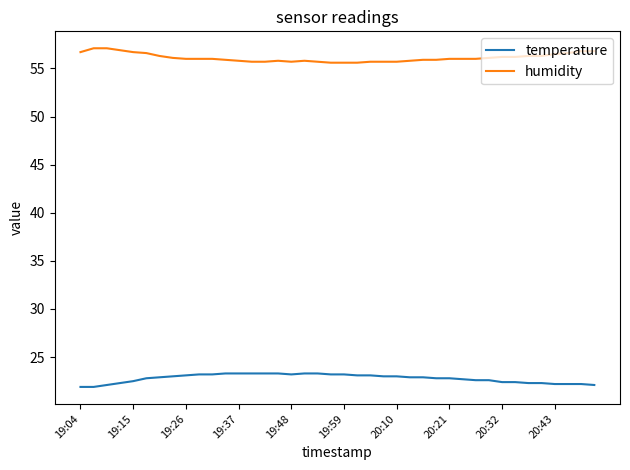

List the series in order of their peak value, highest first.

humidity, temperature